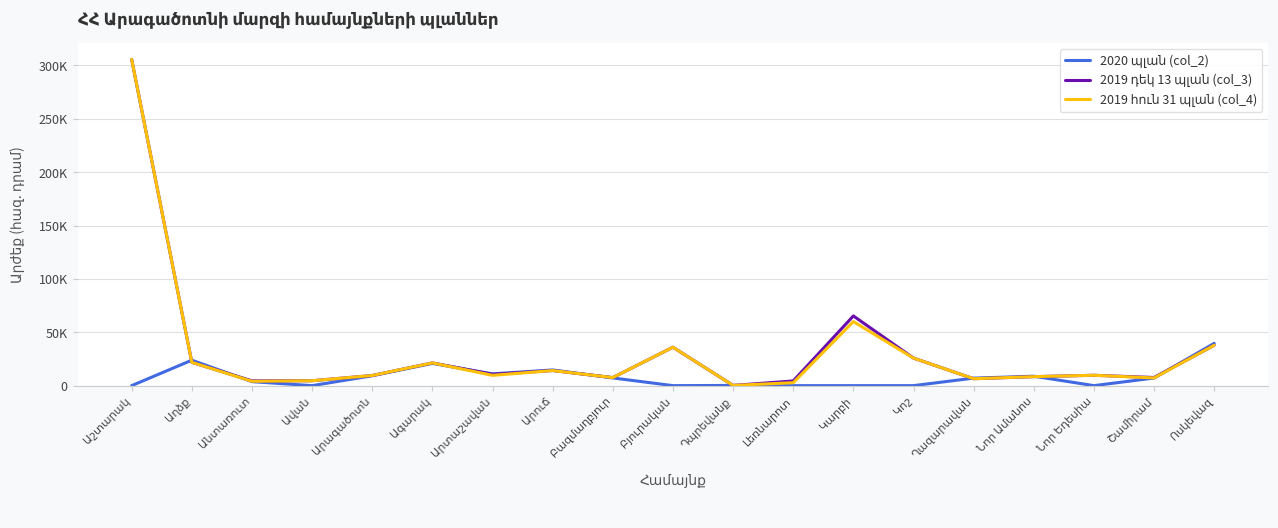

Rank the series at Նոր Ամանոս from highest to lowest value.

2020 պլան (col_2), 2019 դեկ 13 պլան (col_3), 2019 հուն 31 պլան (col_4)